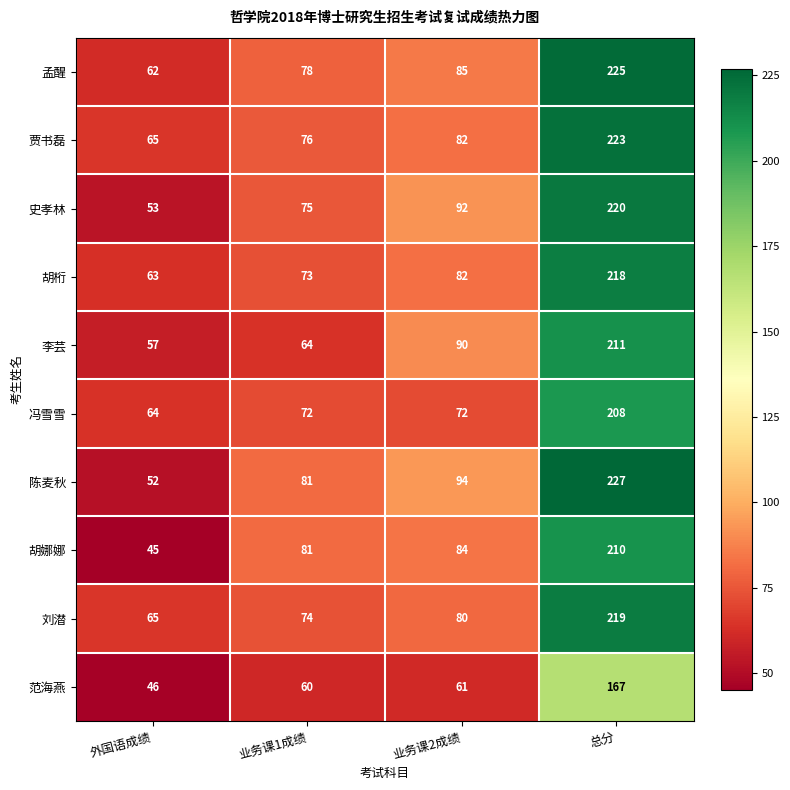

What is the sum of the 史孝林 values at 总分 and 业务课1成绩?

295